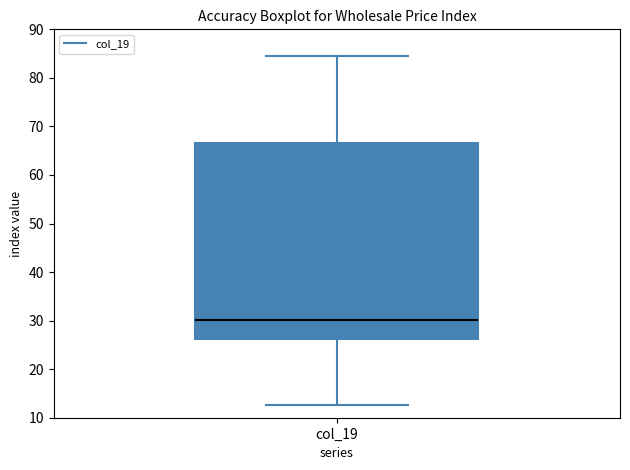

Where does the upper whisker of the box for col_19 end on the y-axis? The values are not printed on the chart, so give them approximately, as read against the axis.

85